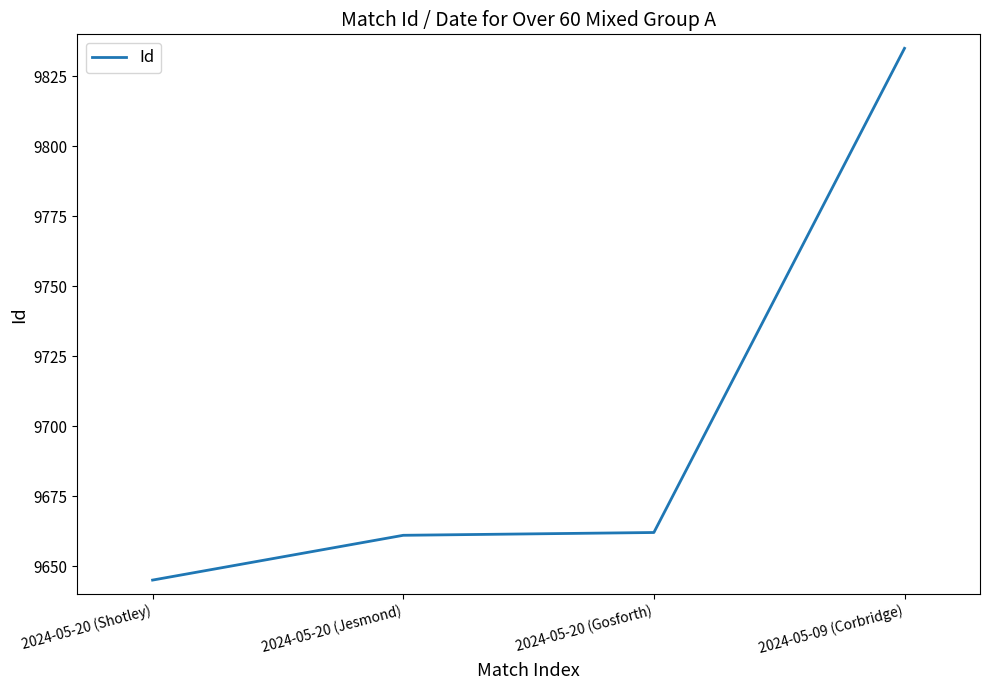

True or false: the data shows 16165 at 2024-05-20 (Jesmond).

False